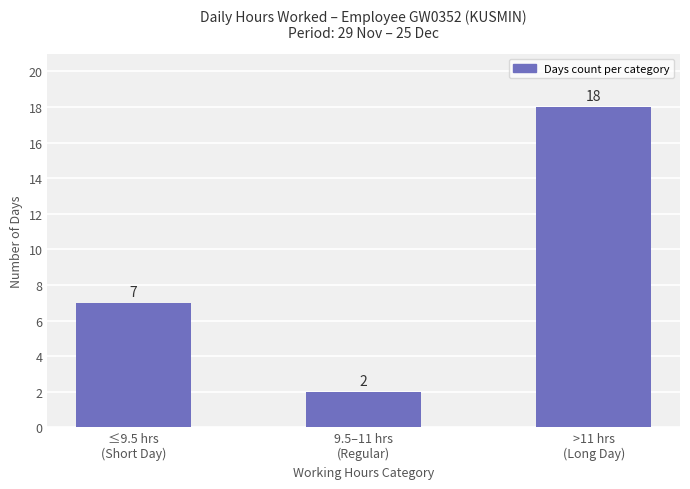

What value does the data have at ≤9.5 hrs
(Short Day)?

7